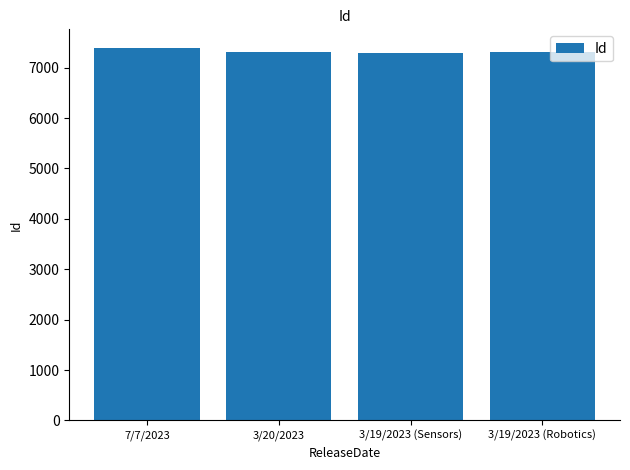

How many data points are less than 7306?

2